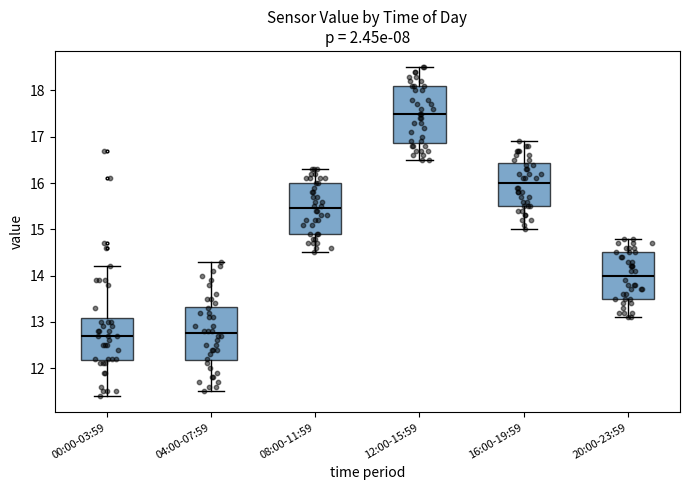

Which box's median line is the highest?

12:00-15:59